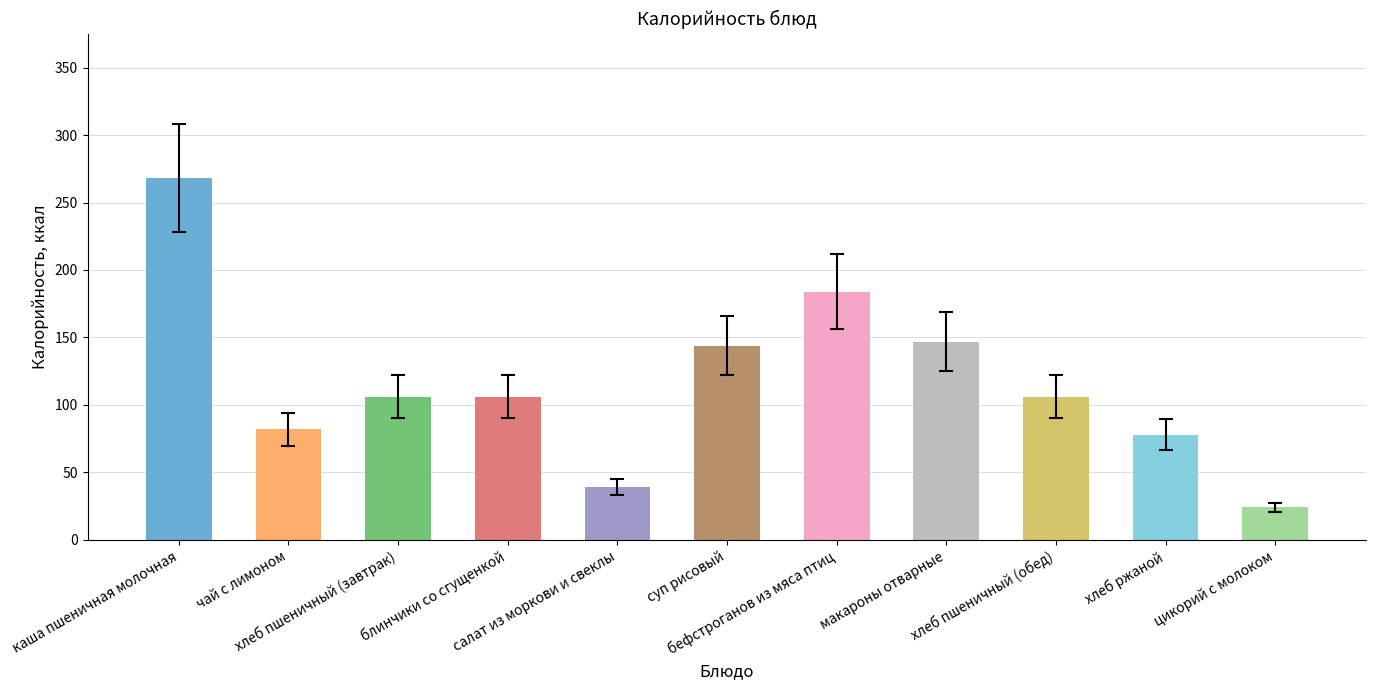

What is the label of the 8th bar from the left?

макароны отварные